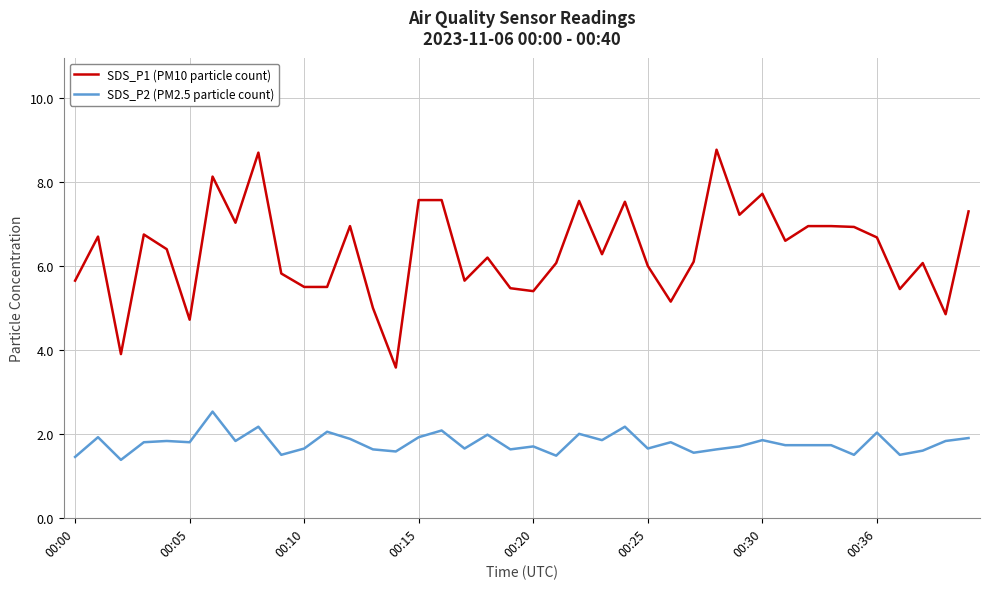

Which series has the largest total across all categories?

SDS_P1 (PM10 particle count)